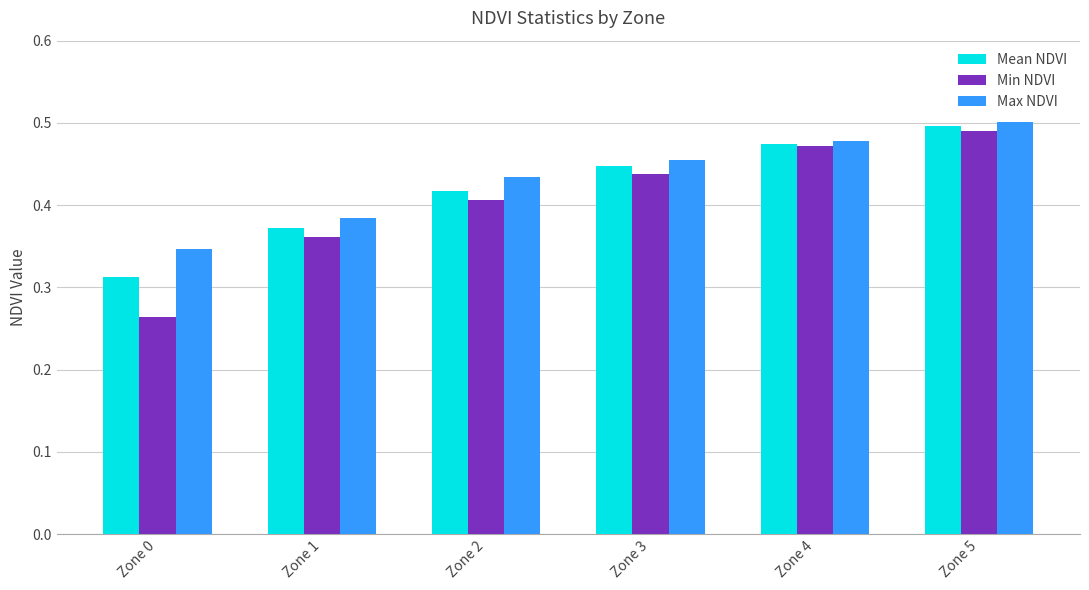

Which label corresponds to the smallest value in the chart?

Zone 0